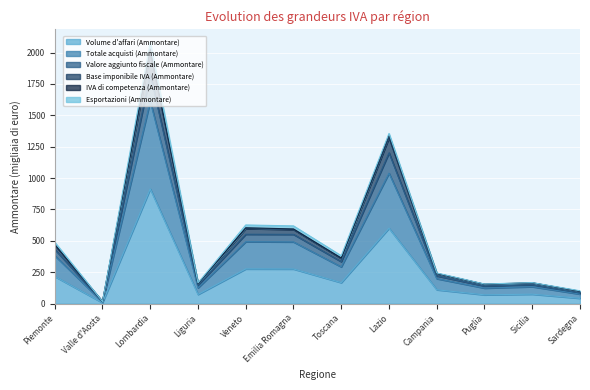

In Totale acquisti (Ammontare), how many points are lower than both neighbors (excluding endpoints)?

4